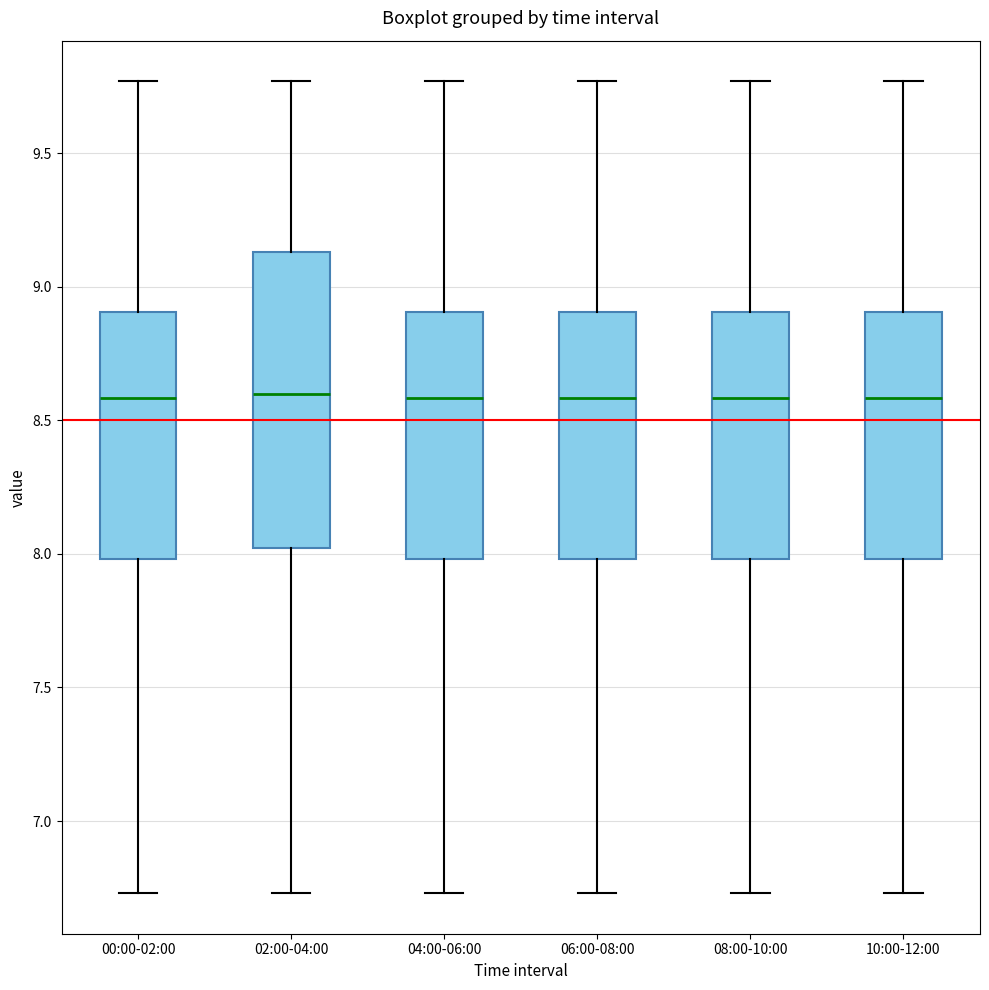

Reading left to right, read every box against the y-axis: the position of its median line, the range the box covers, and the ends of its whiskers. The values are not printed on the chart, so give them approximately, as read against the axis.

00:00-02:00: median 8.60, box 8.00 to 8.90, whiskers 6.75 to 9.75
02:00-04:00: median 8.60, box 8.00 to 9.15, whiskers 6.75 to 9.75
04:00-06:00: median 8.60, box 8.00 to 8.90, whiskers 6.75 to 9.75
06:00-08:00: median 8.60, box 8.00 to 8.90, whiskers 6.75 to 9.75
08:00-10:00: median 8.60, box 8.00 to 8.90, whiskers 6.75 to 9.75
10:00-12:00: median 8.60, box 8.00 to 8.90, whiskers 6.75 to 9.75